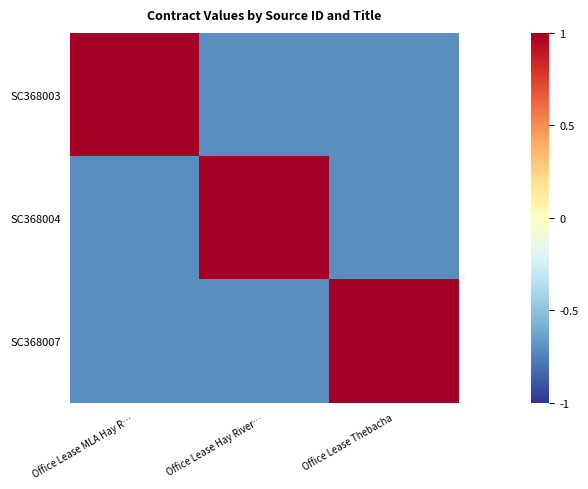

Which has a higher value, Office Lease Hay River… or Office Lease Thebacha?

Office Lease Hay River…